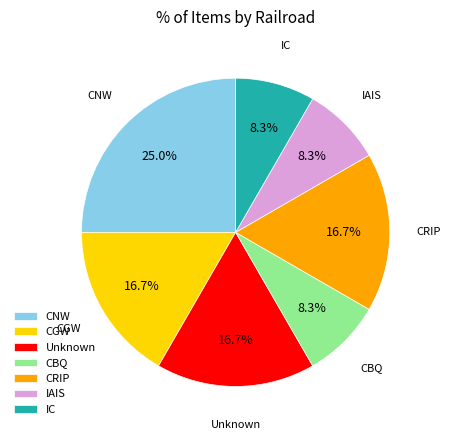

How many segments does this pie chart have?

7